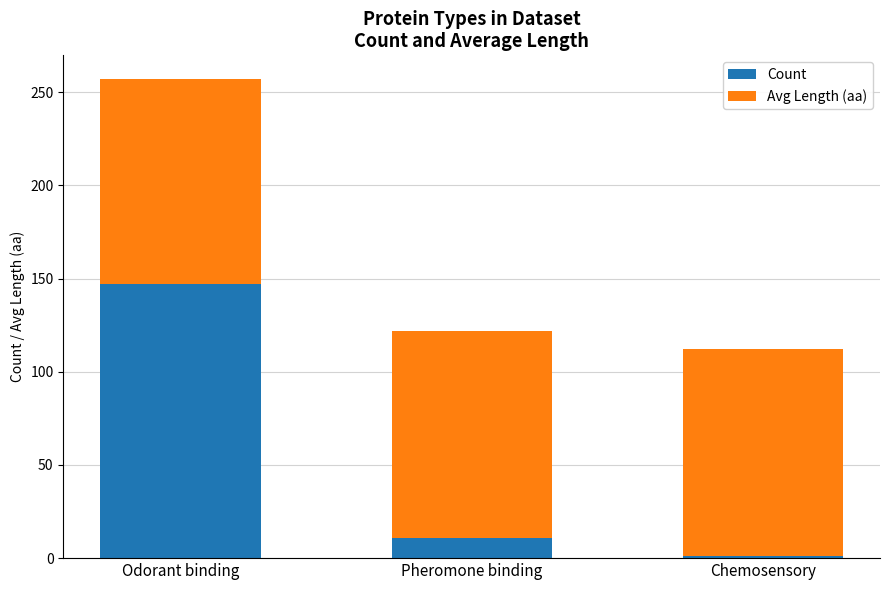

At which label does Count reach its minimum?

Chemosensory